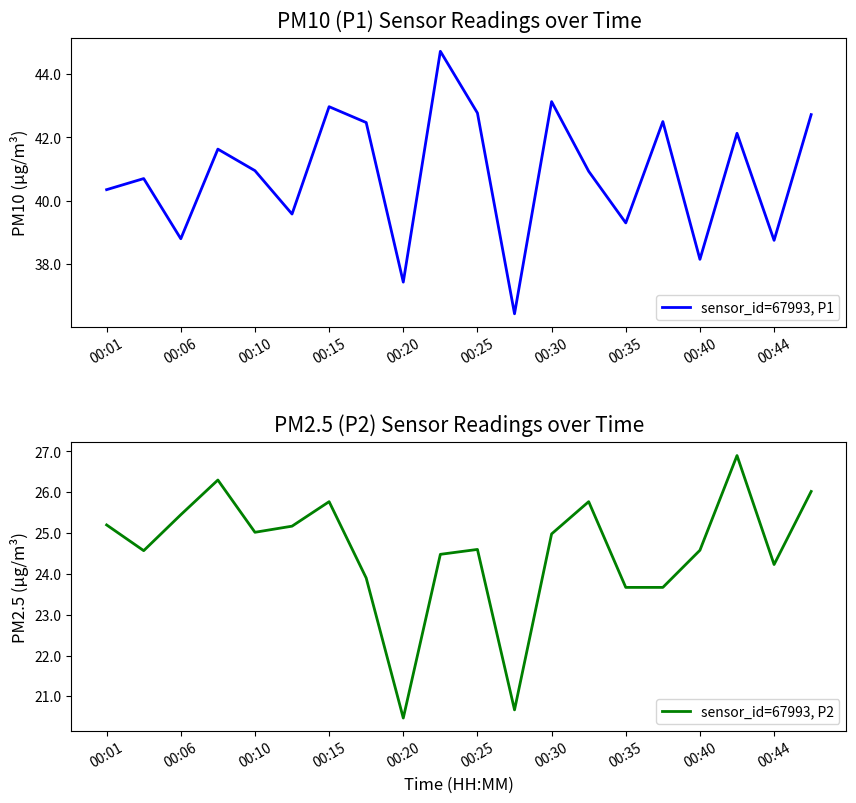

How many series are shown in this chart?

2